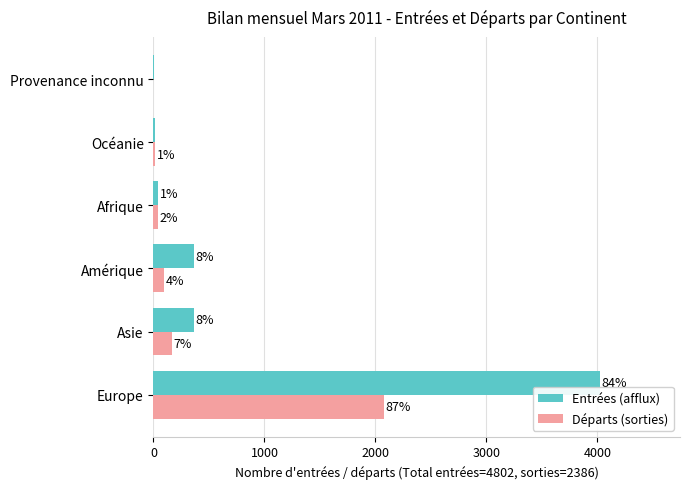

What are all the series names shown in the legend?

Entrées (afflux), Départs (sorties)